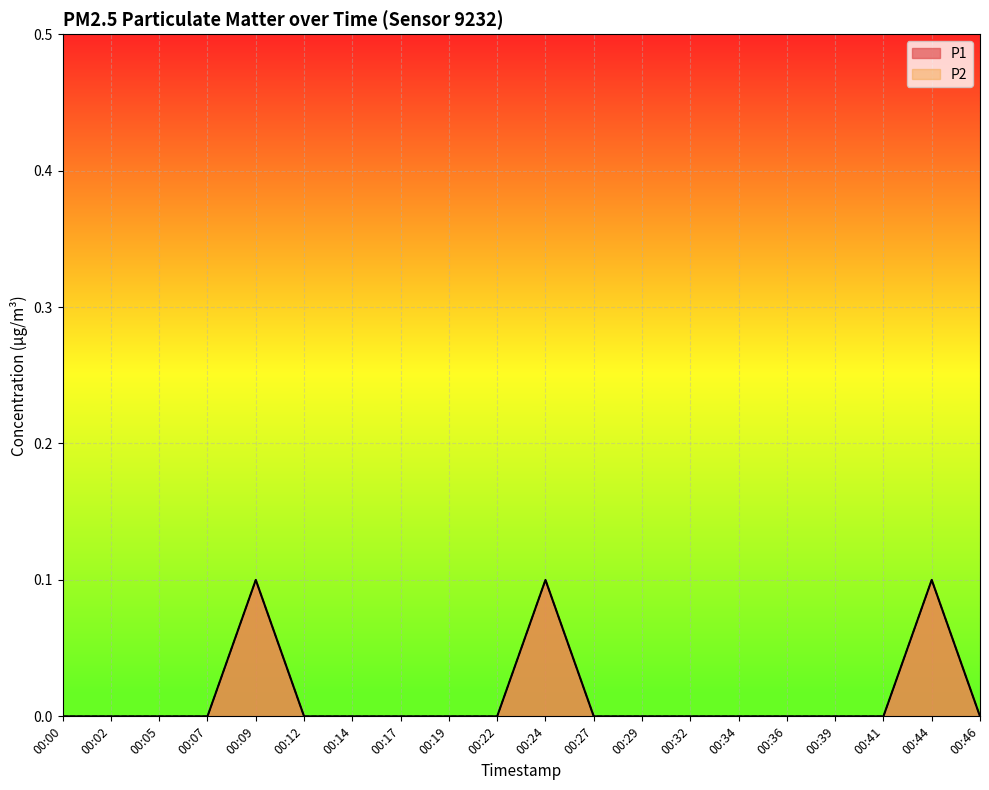

Which series has the largest range (max minus min)?

P1